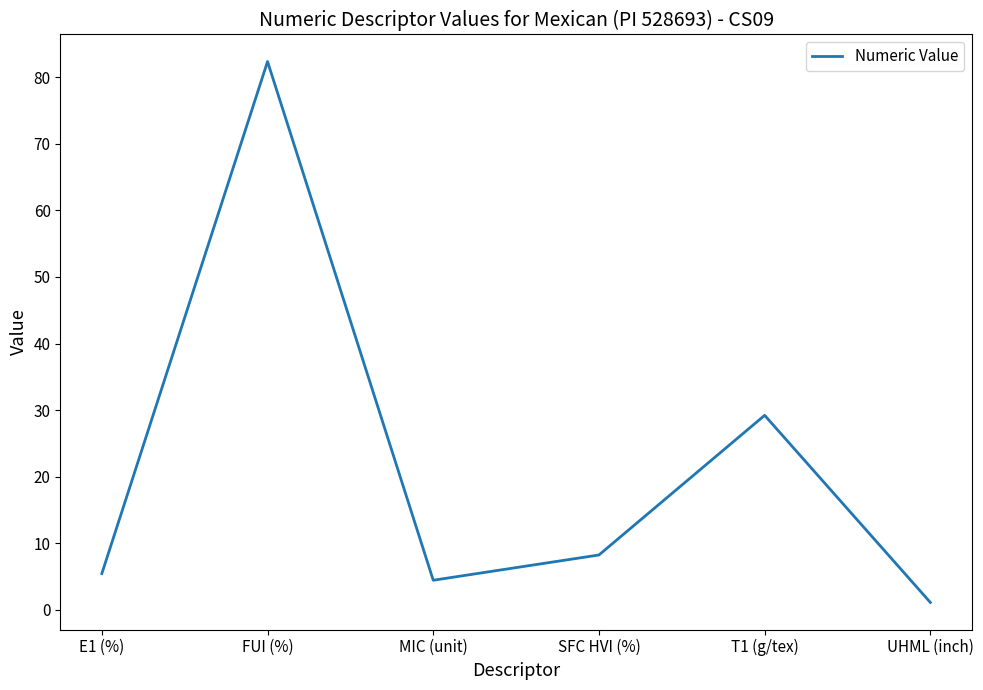

Which has a higher value, SFC HVI (%) or E1 (%)?

SFC HVI (%)